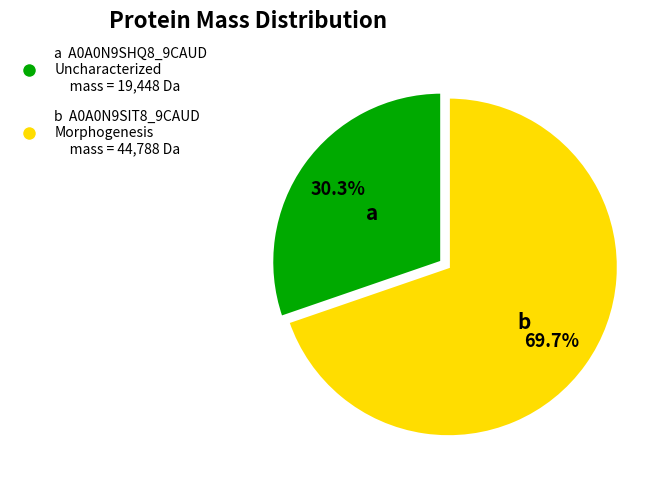

Does any single category account for the majority?

Yes